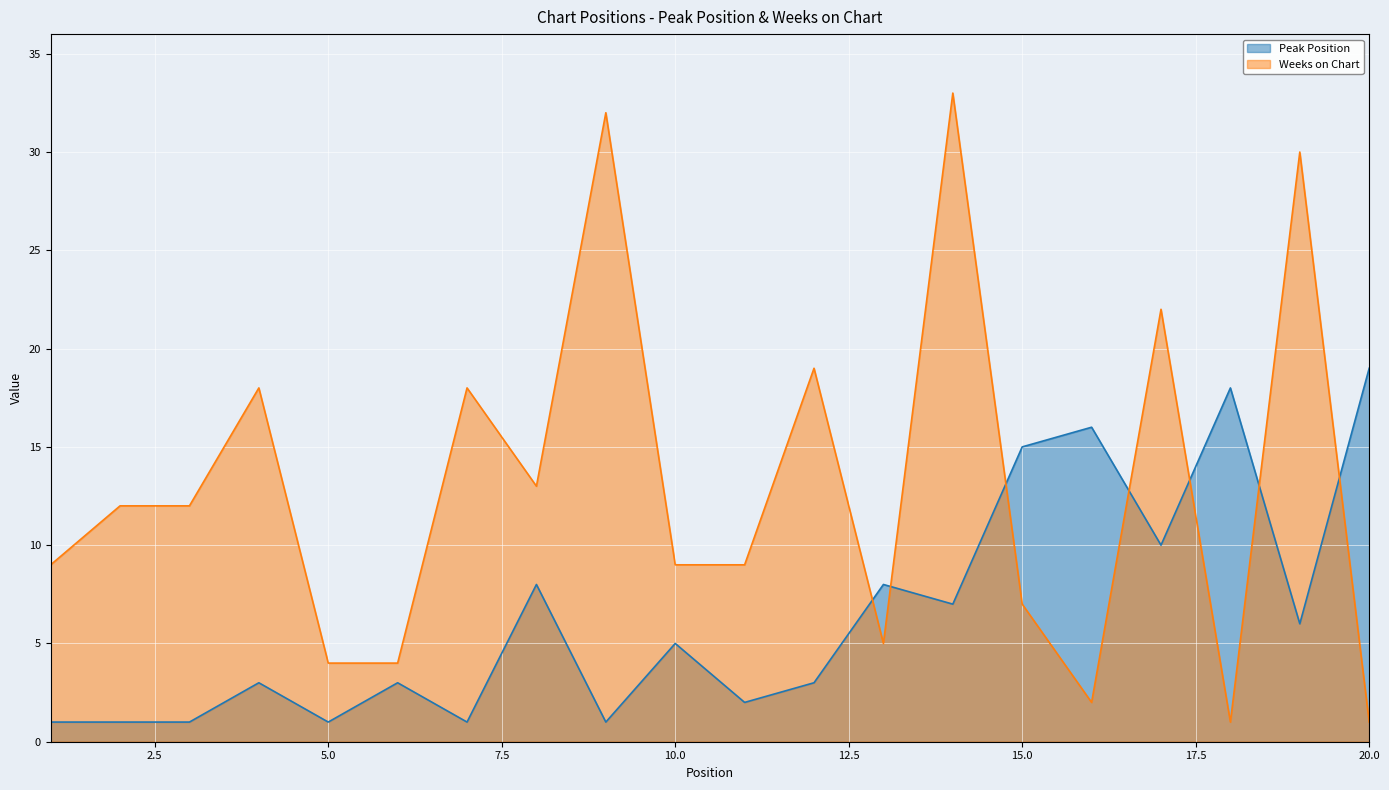

At how many categories does at least one series exceed 7?

18